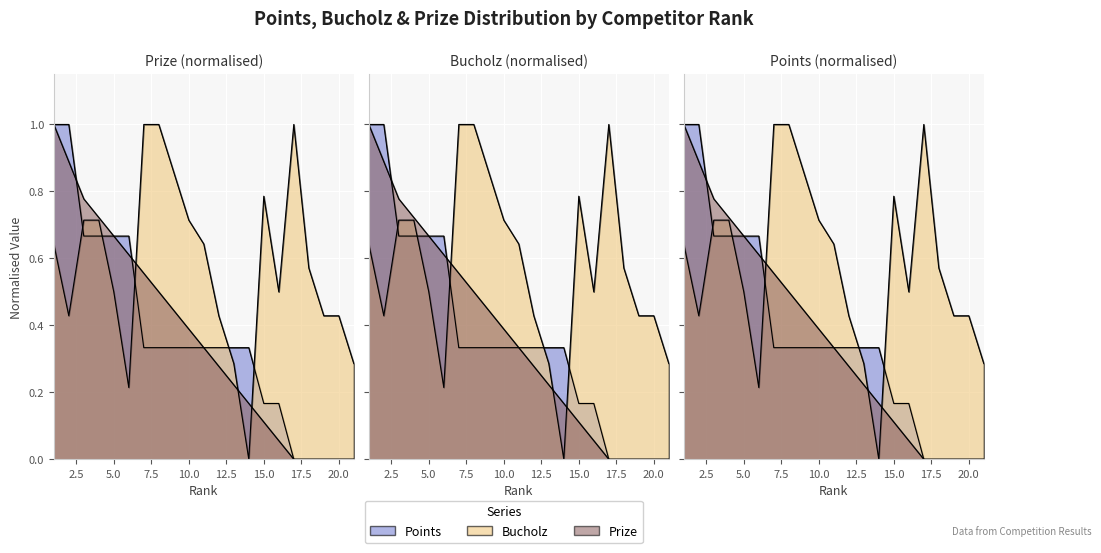

Is the value of Bucholz at 7 greater than the value of Prize at 21?

Yes